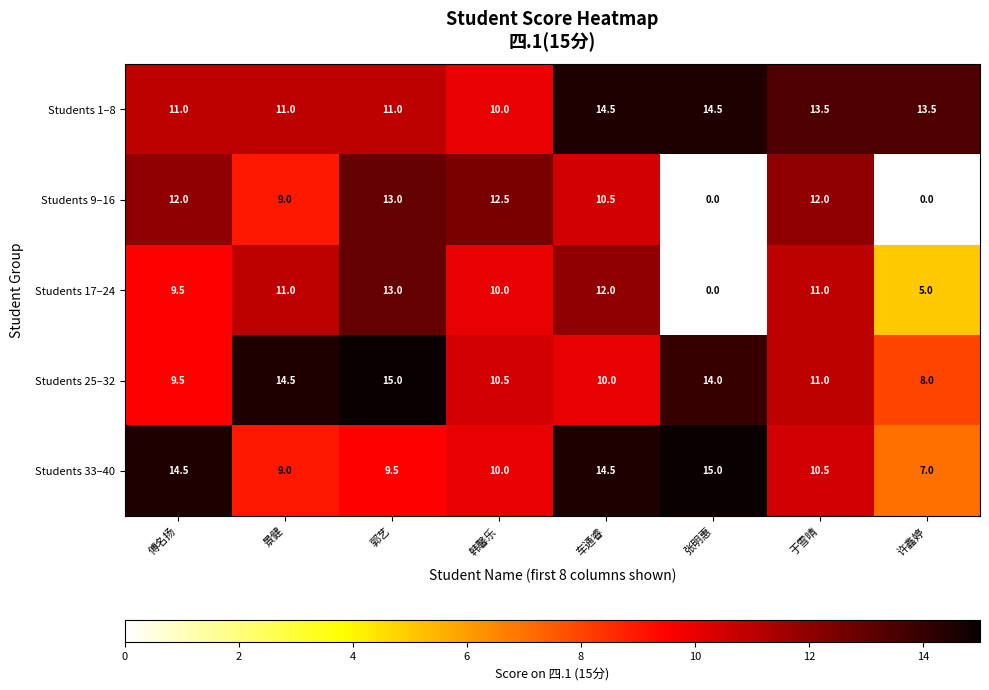

At how many categories does at least one series exceed 6?

8